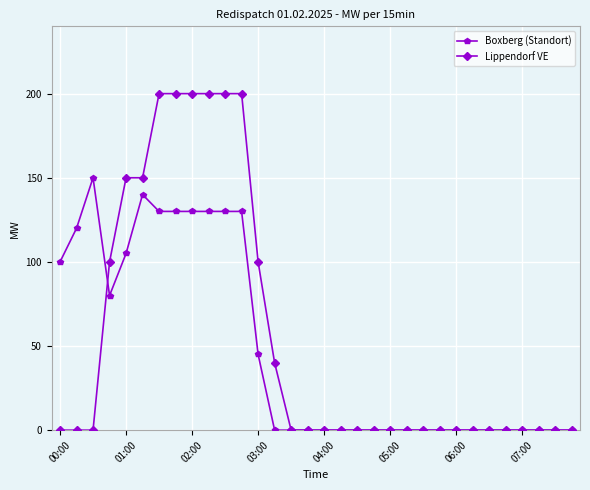

True or false: Lippendorf VE and Boxberg (Standort) intersect in this chart.

True